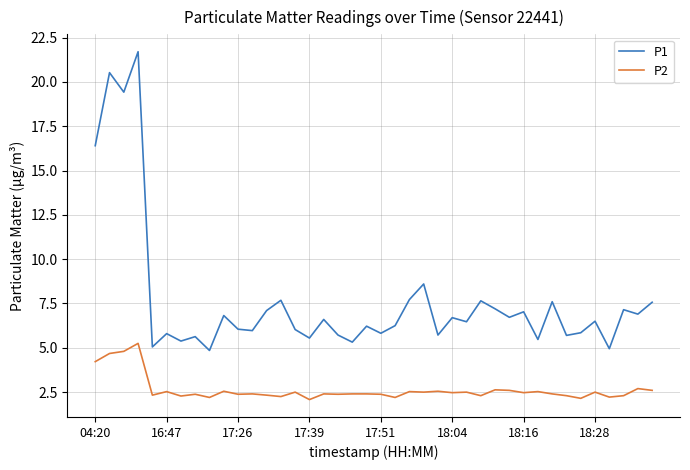

Does the chart display data point markers on the line(s)?

No